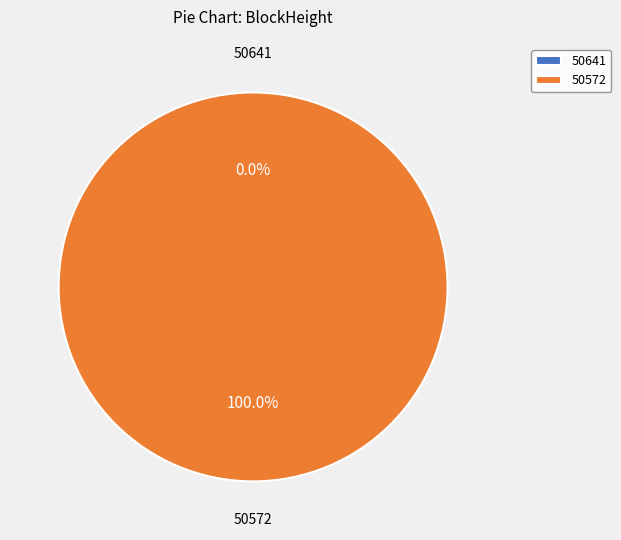

What percentage do 50641 and 50572 together represent?

100.0%